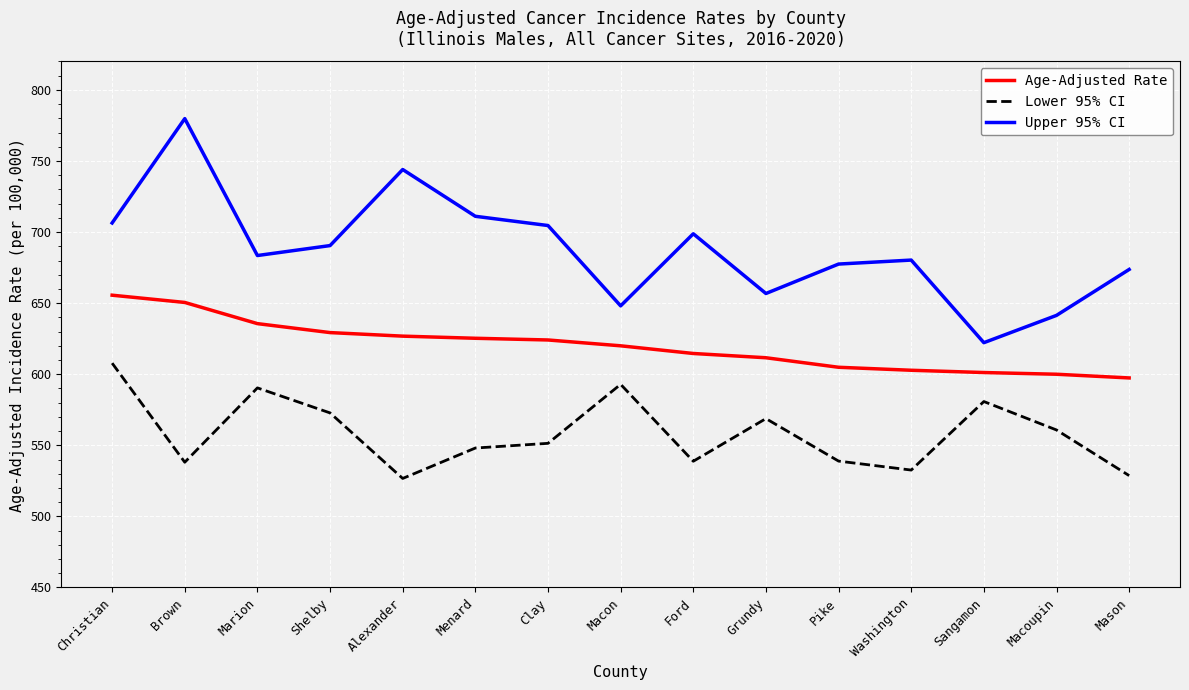

What is the total value across all series at Sangamon?

1804.2